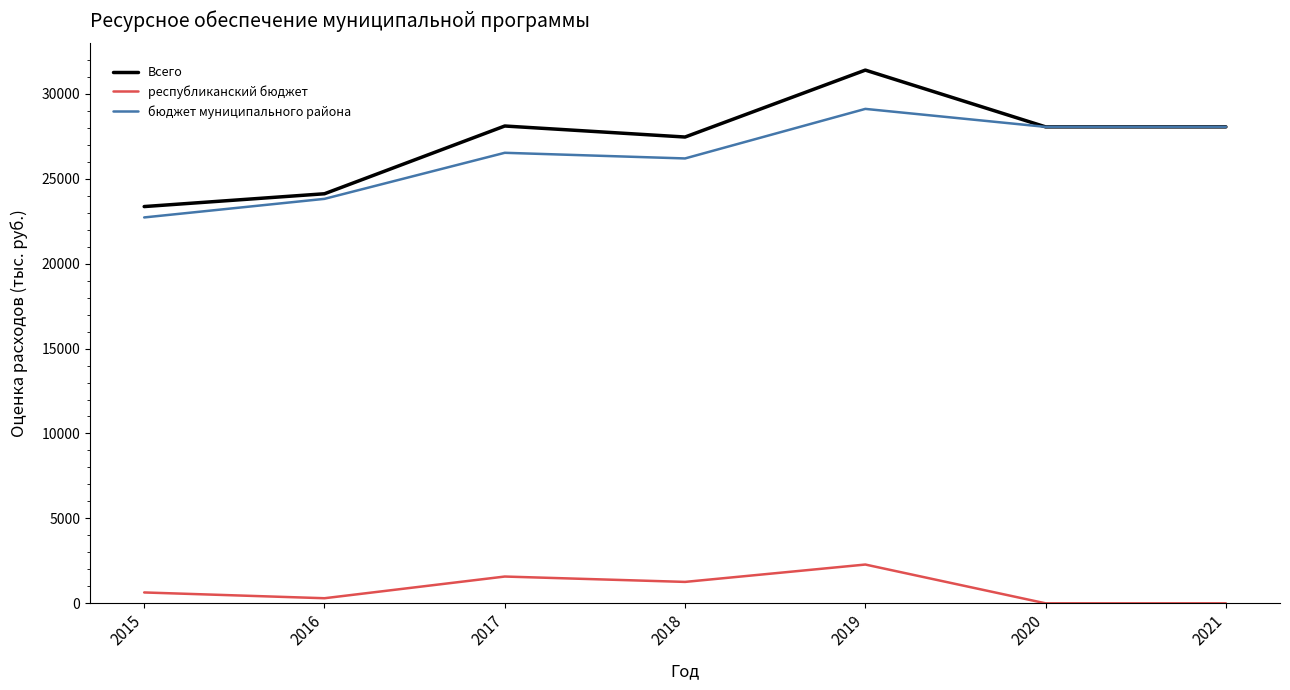

Read the республиканский бюджет value at 2016.

300.0